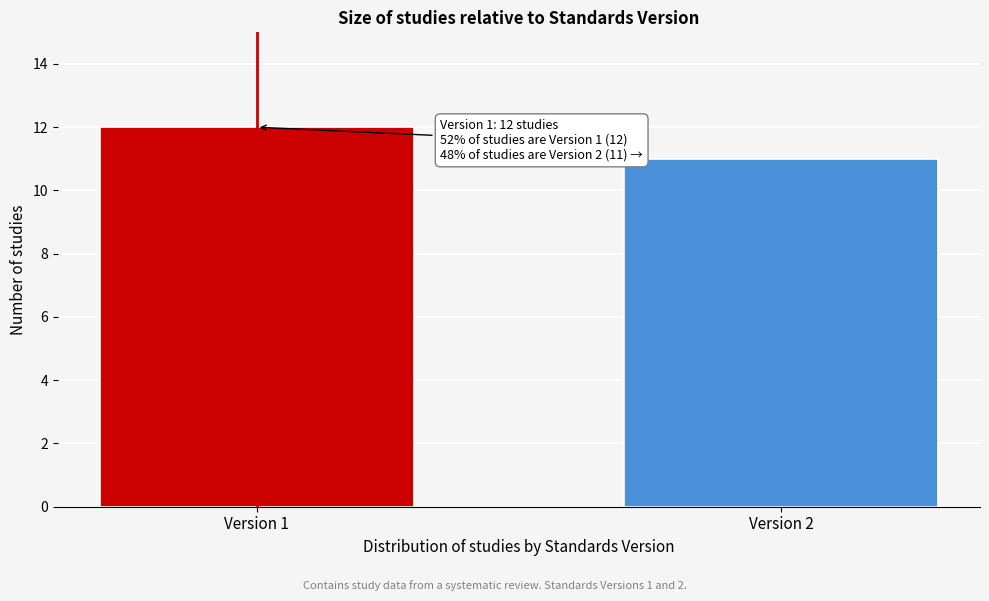

Reading left to right, what are all the values shown in this chart?

Version 1=12	Version 2=11